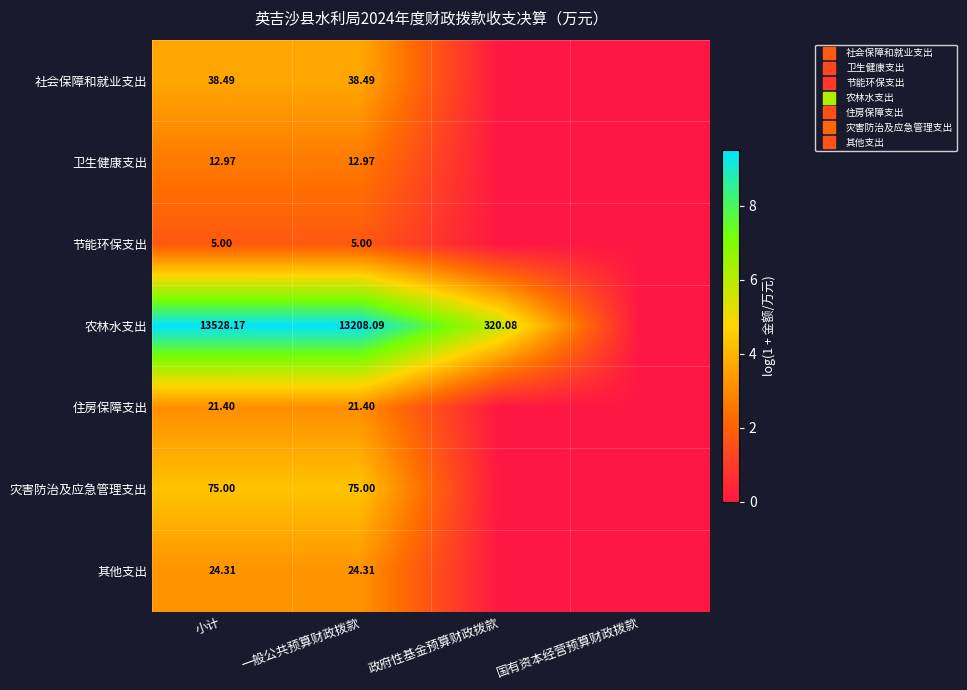

What is the maximum value for 社会保障和就业支出?

3.7